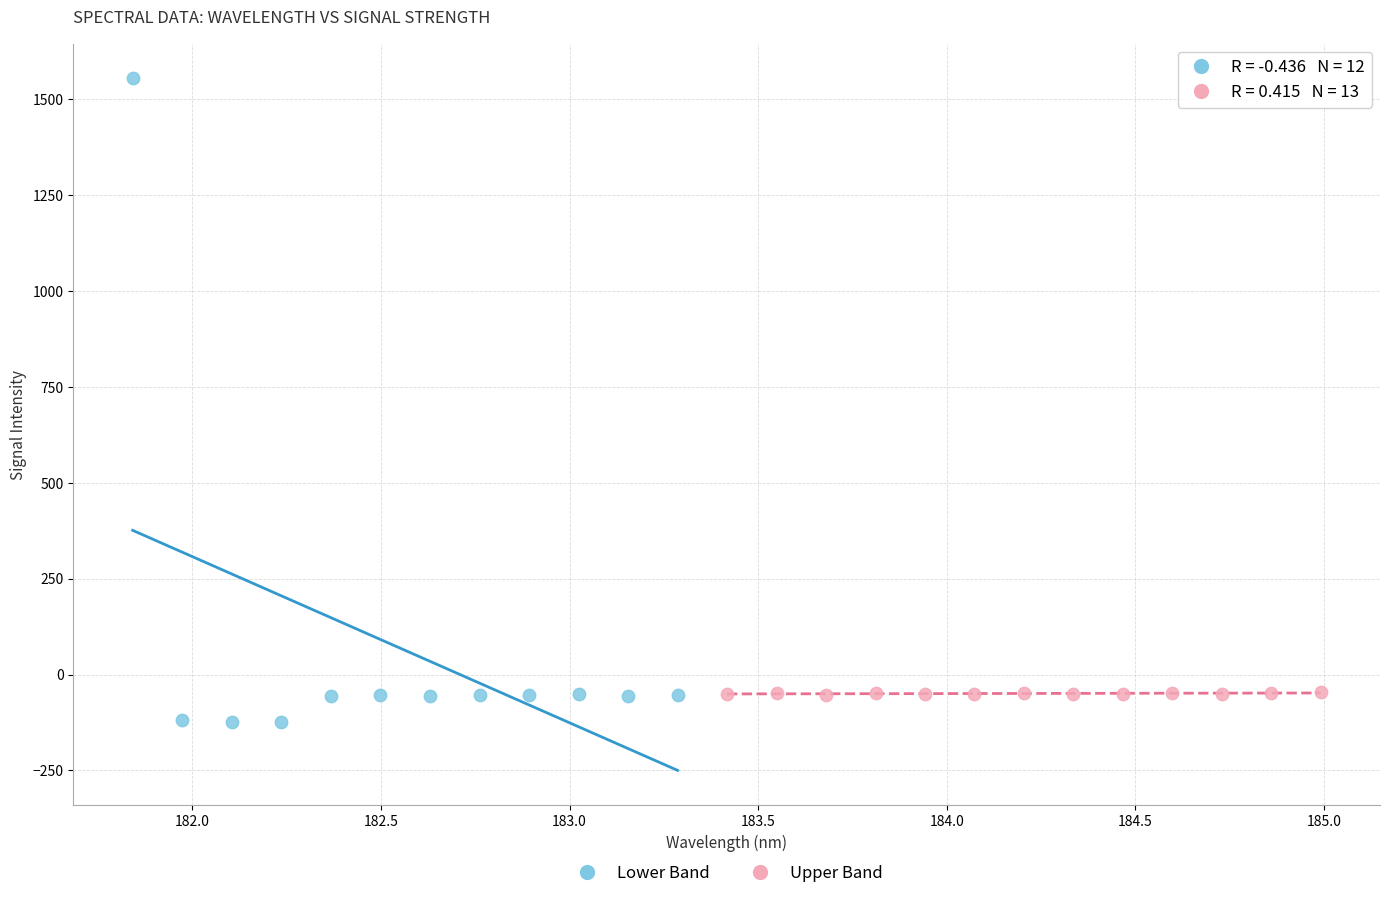

Which series contains the highest Y value?

Lower Band